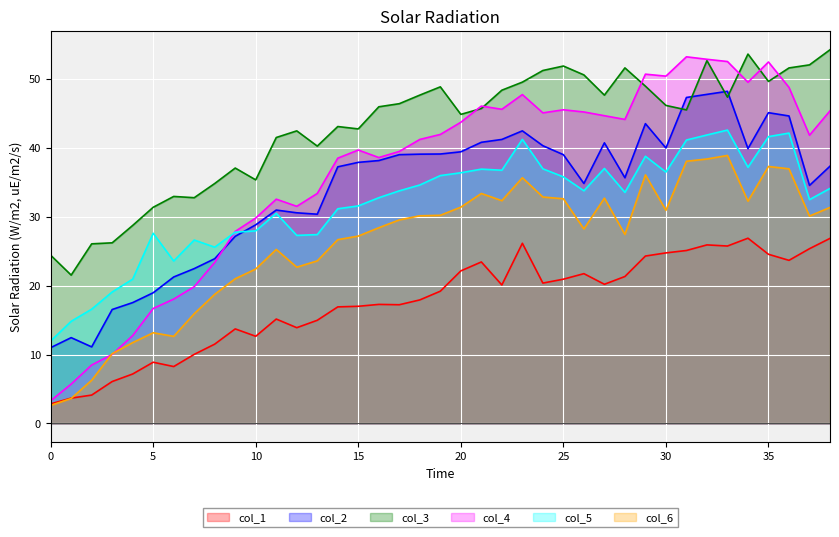

What is the value of the col_1 point at the 29th from the left?

21.3